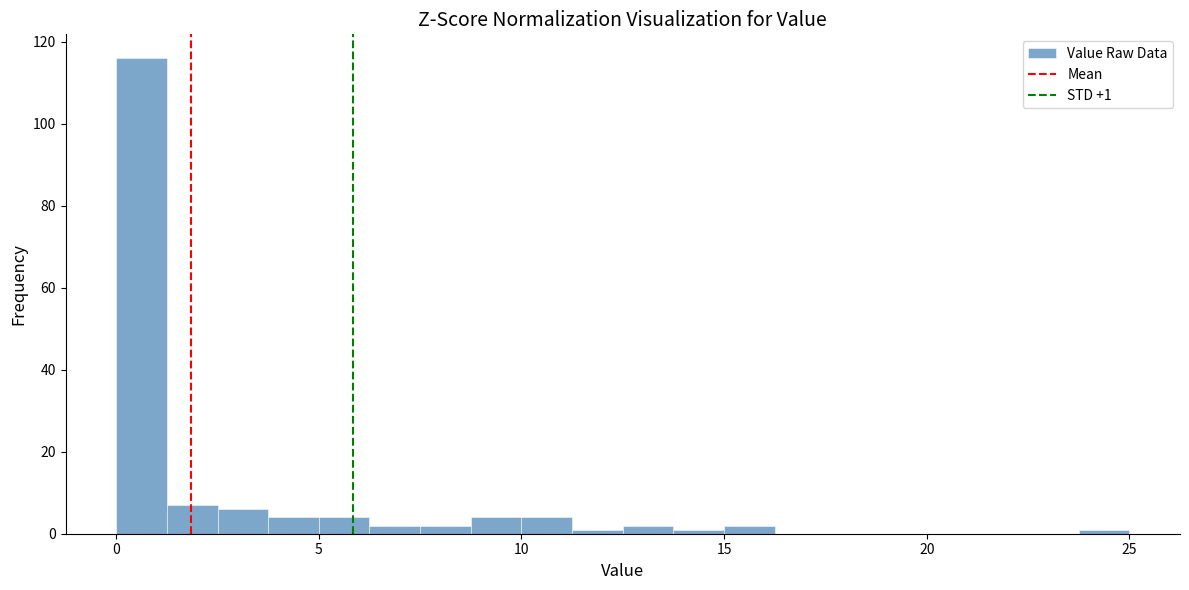

Around what value on the x-axis is the tallest bar? Give the approximate position of its centre, as read against the axis.

0.5